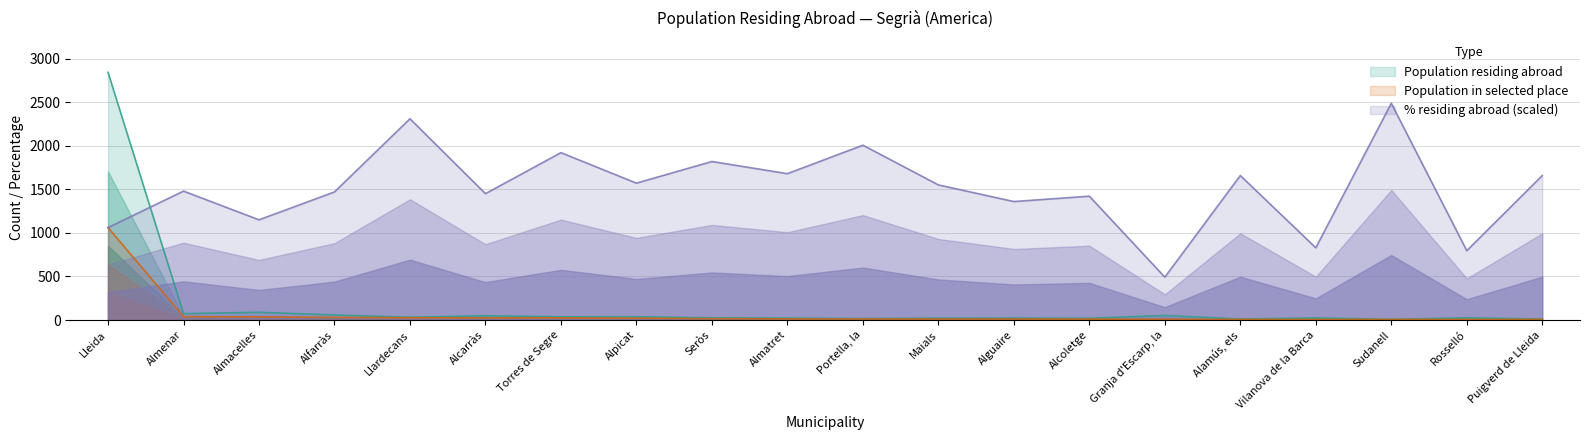

What is the label of the 7th point from the left?

Torres de Segre